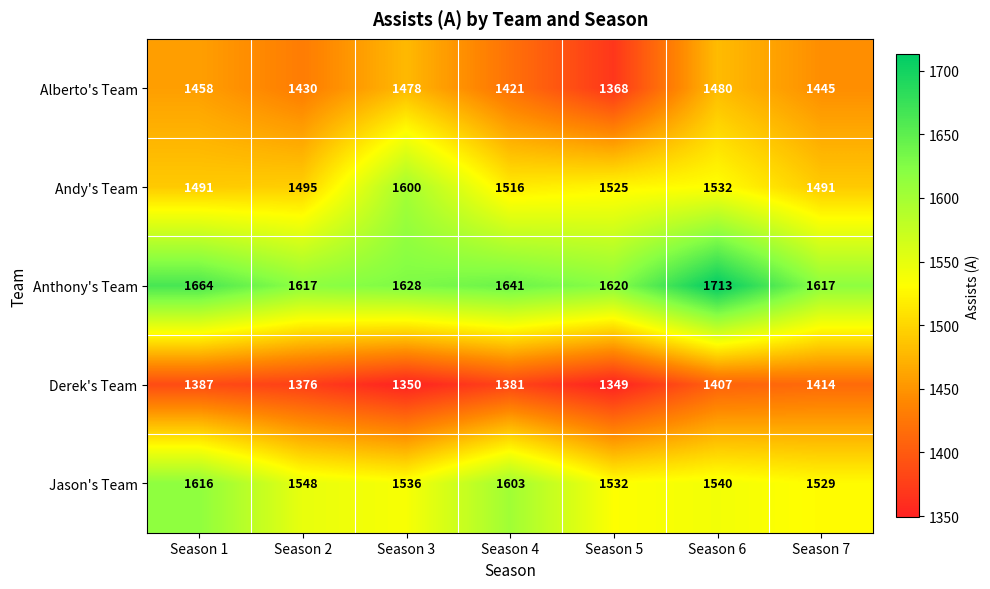

Which category has the lowest value across all series?

Season 5